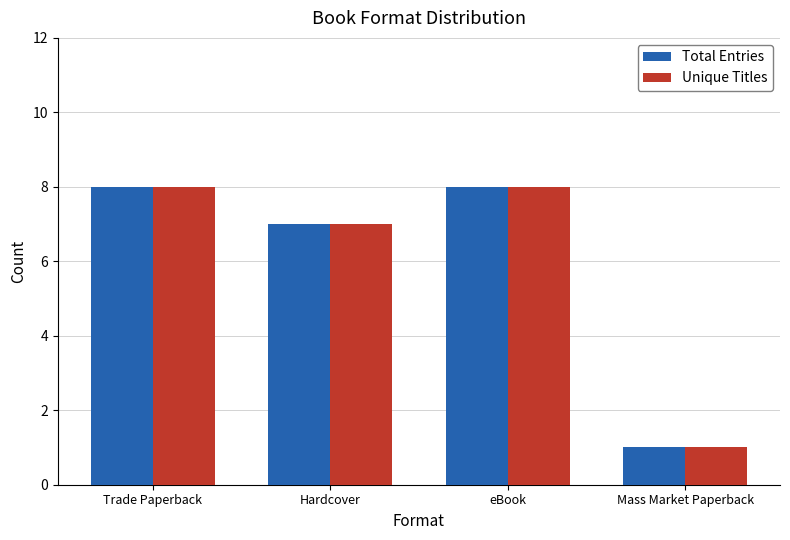

What is the average value of the Total Entries series?

6